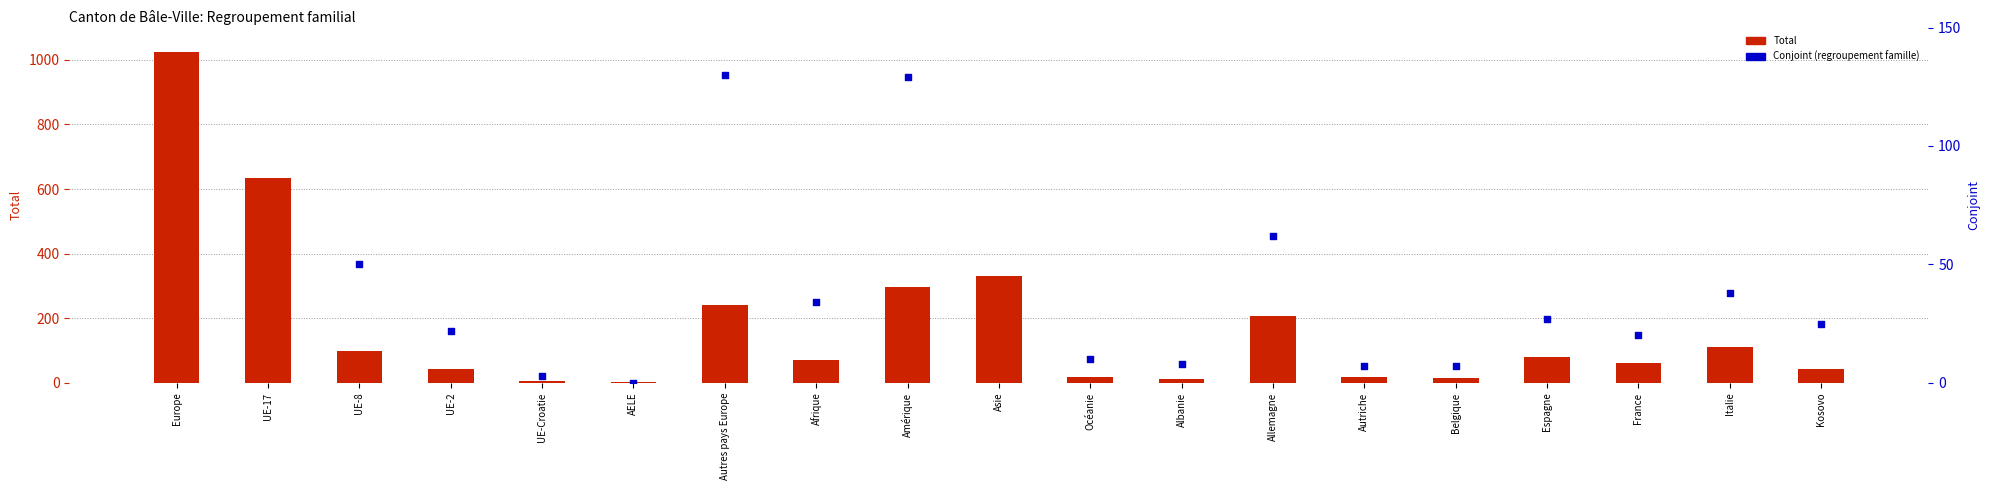

Which series has the largest total across all categories?

Total